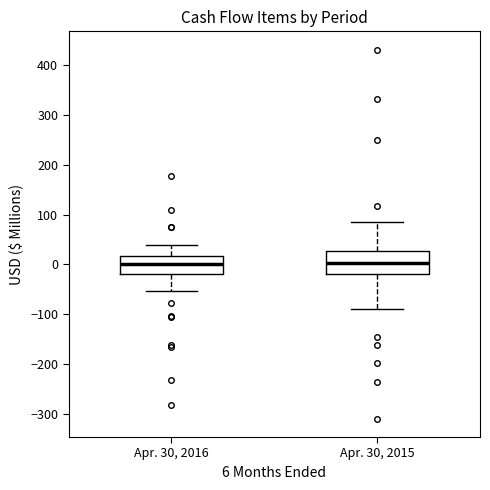

Reading left to right, read every box against the y-axis: the position of its median line, the range the box covers, and the ends of its whiskers. The values are not printed on the chart, so give them approximately, as read against the axis.

Apr. 30, 2016: median 0, box -20 to 20, whiskers -50 to 40
Apr. 30, 2015: median 0, box -20 to 30, whiskers -90 to 80